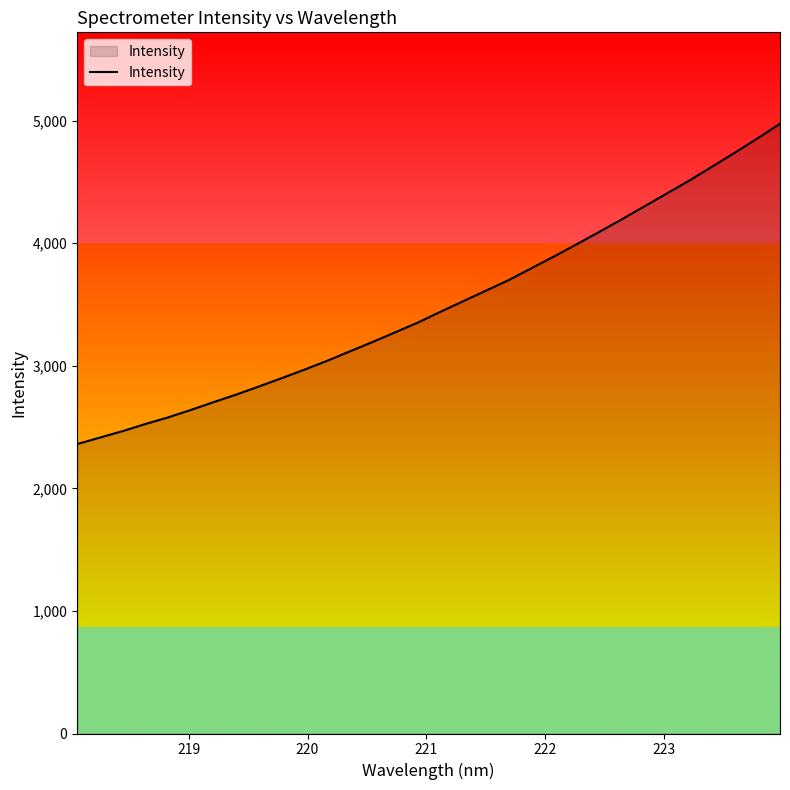

What is the minimum value shown in the chart?

2361.7